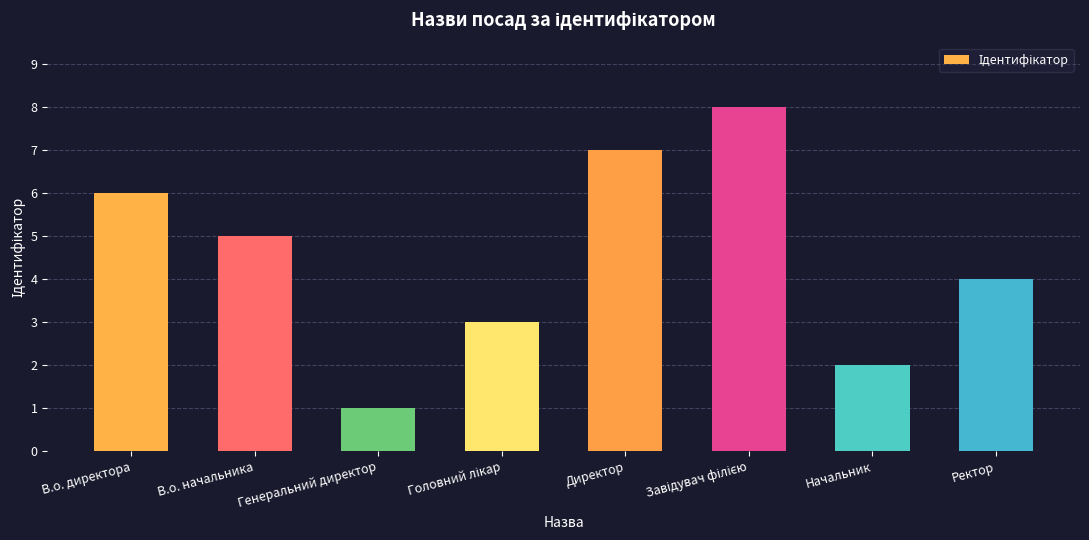

What position from the left is Директор?

5